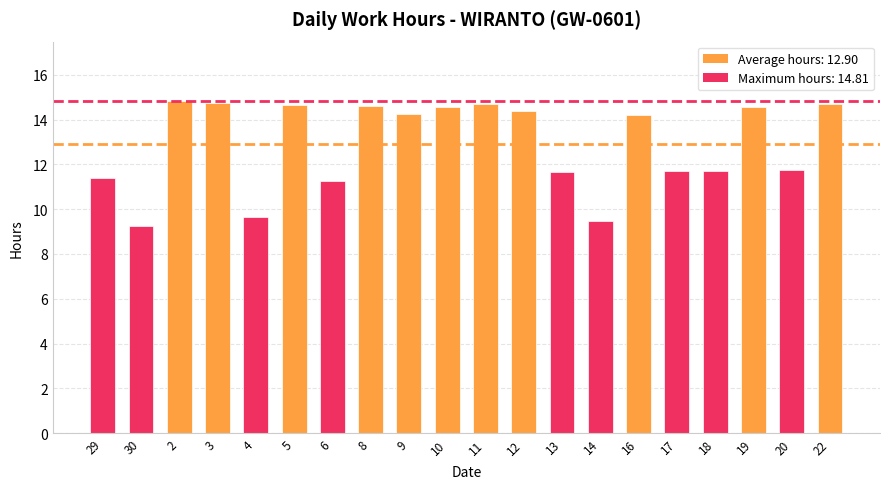

Approximately how many times larger is the value at 2 compared to 20?

1.3